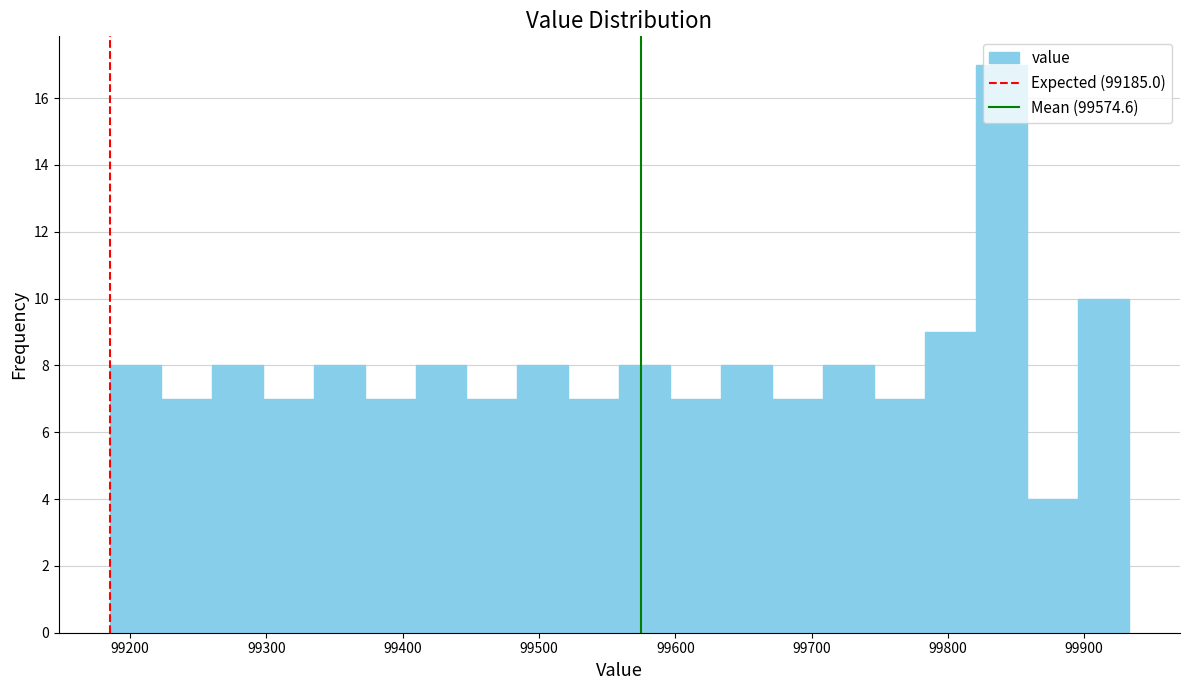

Read against the x-axis, roughly where is the centre of the tallest bar?

99840